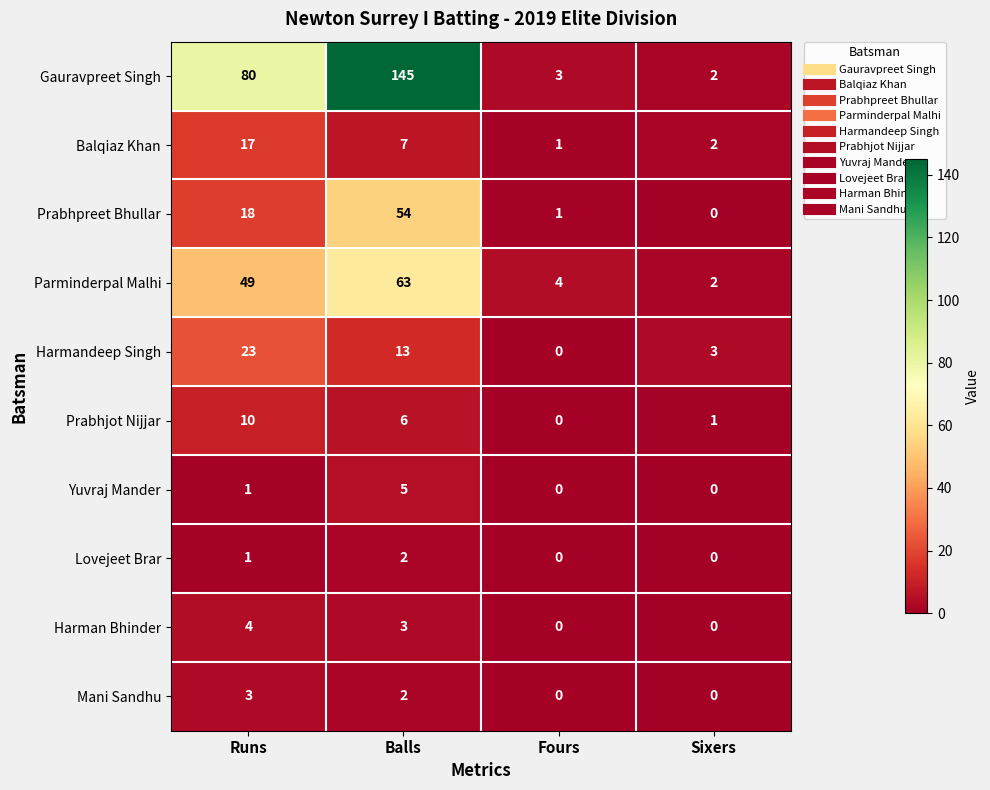

Where does the Mani Sandhu series first go above 2?

Runs